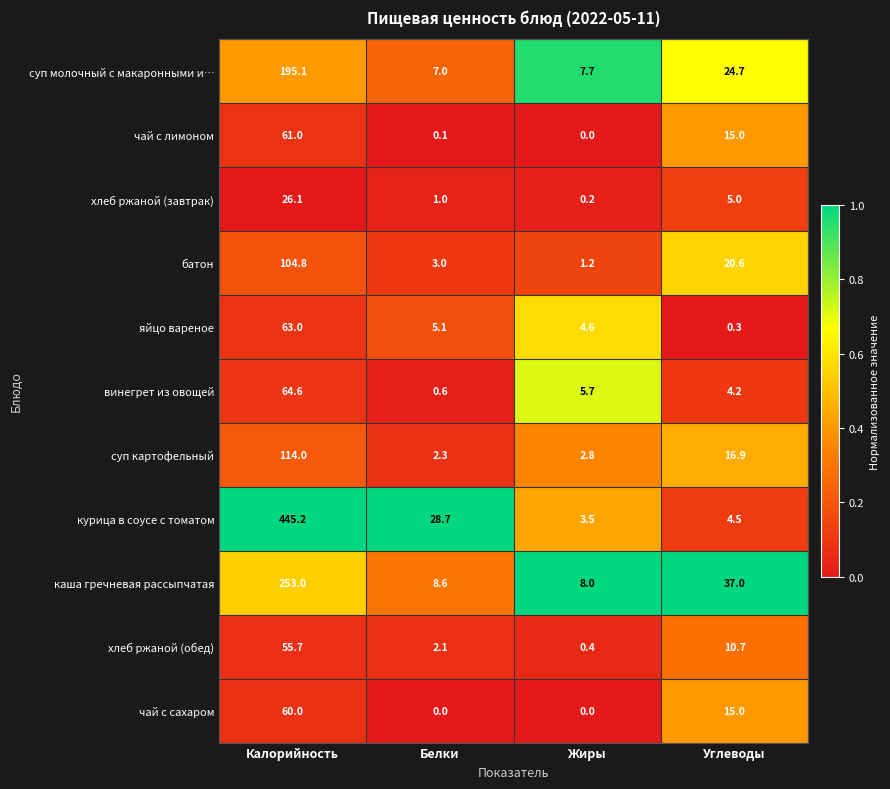

What is the minimum value for винегрет из овощей?

0.6